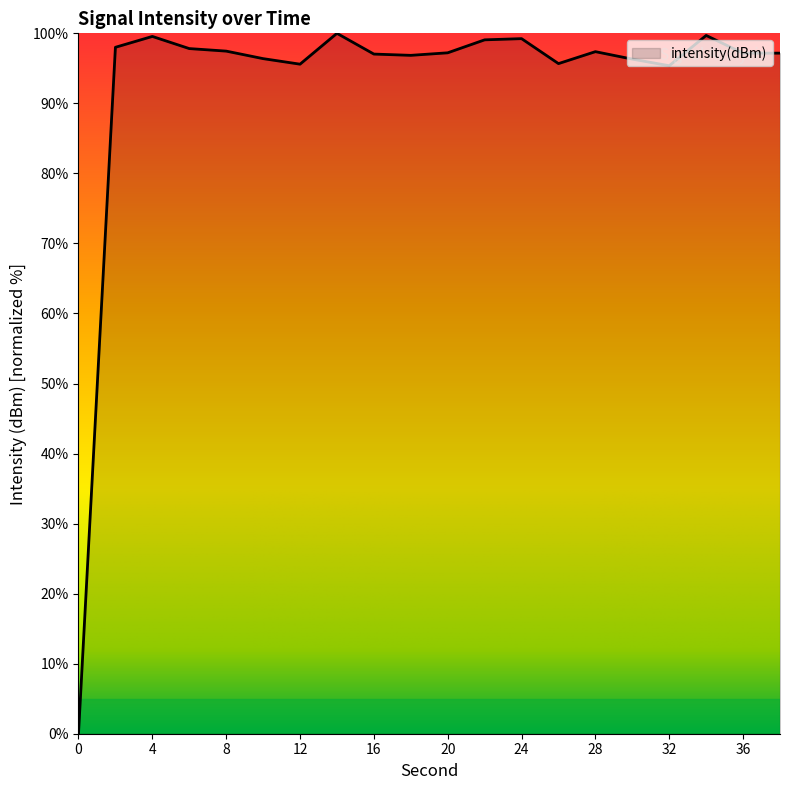

What is the maximum value shown in the chart?

100.0